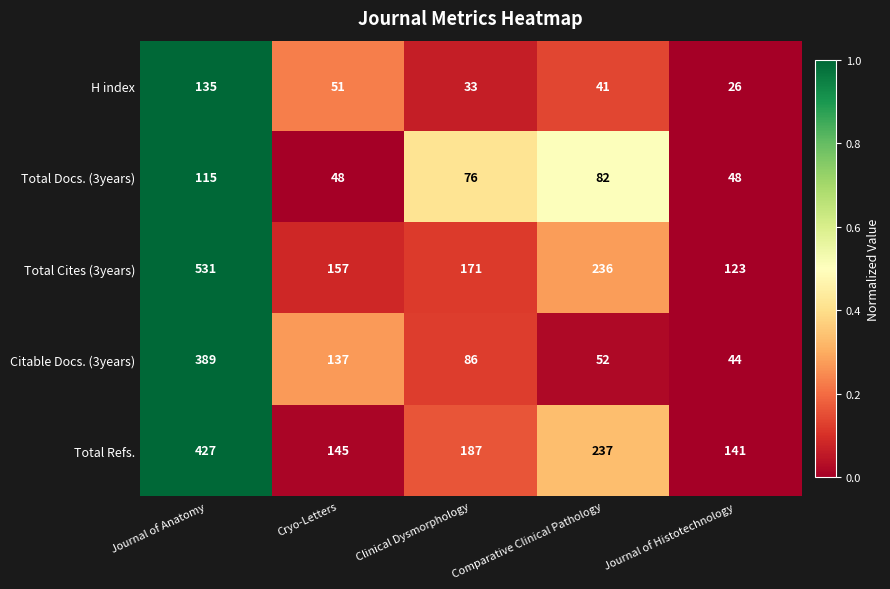

At which label does Citable Docs. (3years) reach its peak?

Journal of Anatomy